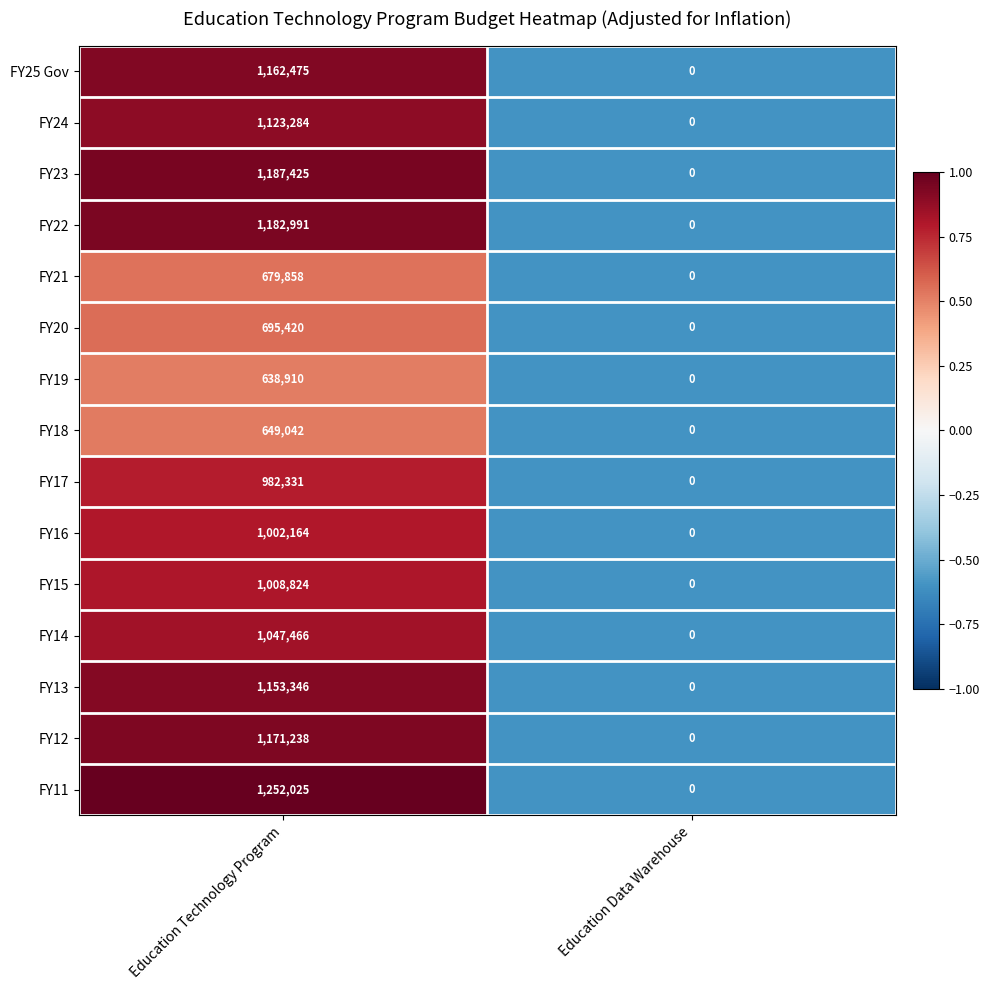

What is the maximum value shown in the chart?

1252025